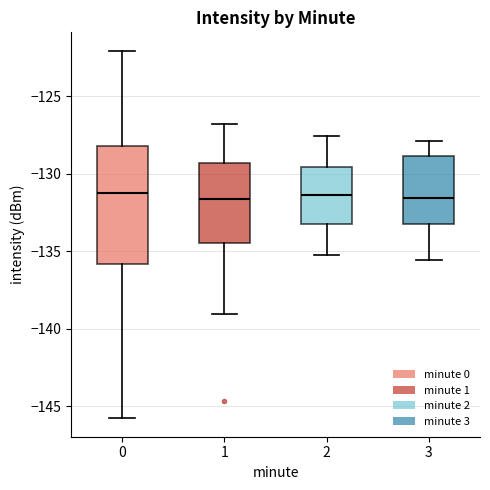

Comparing the boxes themselves (not the whiskers), which one is the tallest?

0